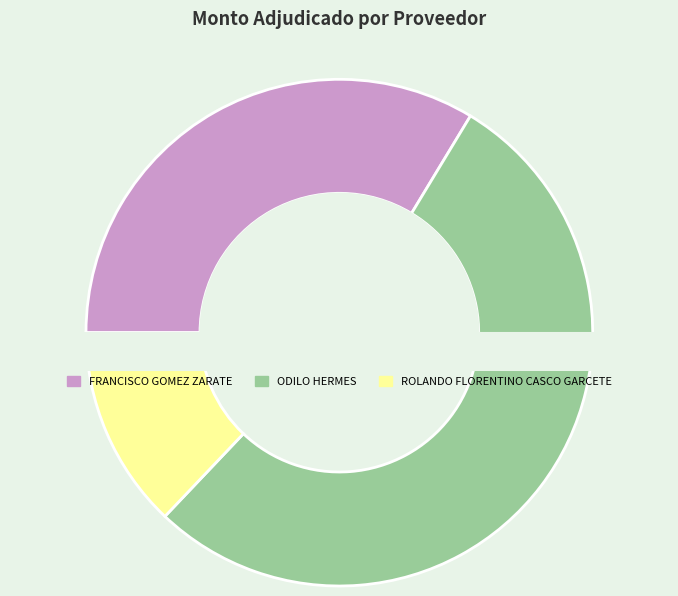

What portion of the pie excludes FRANCISCO GOMEZ ZARATE?

66.3%